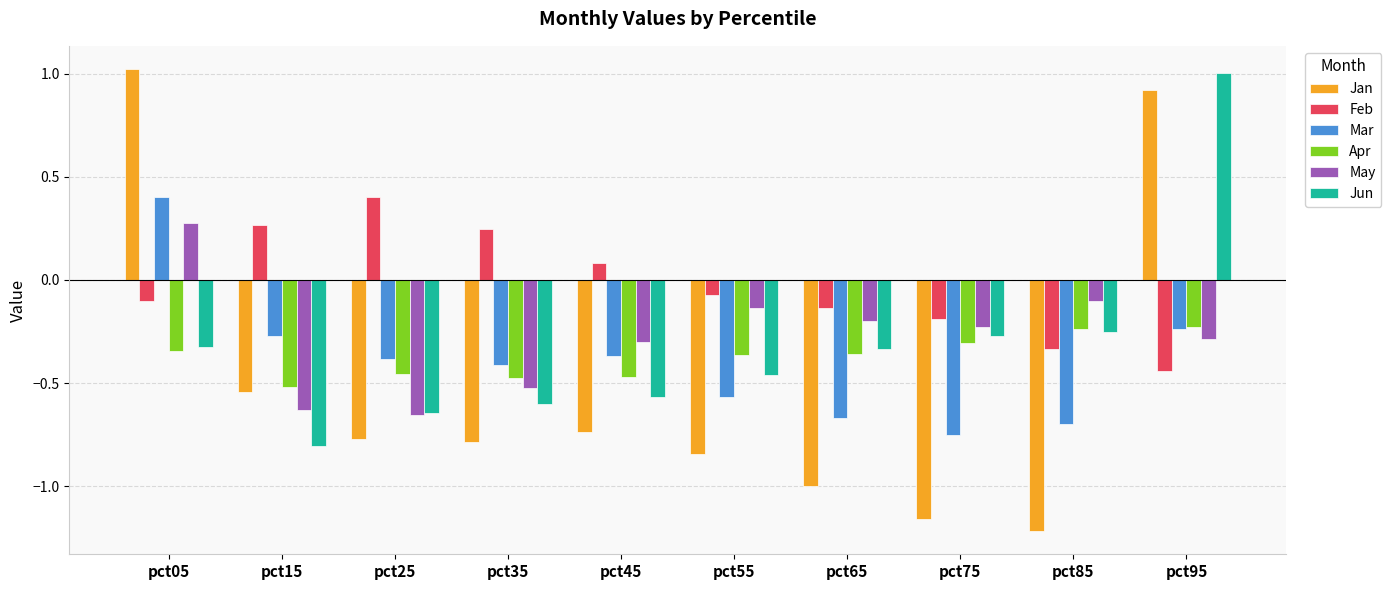

What is the maximum value for Feb?

0.4